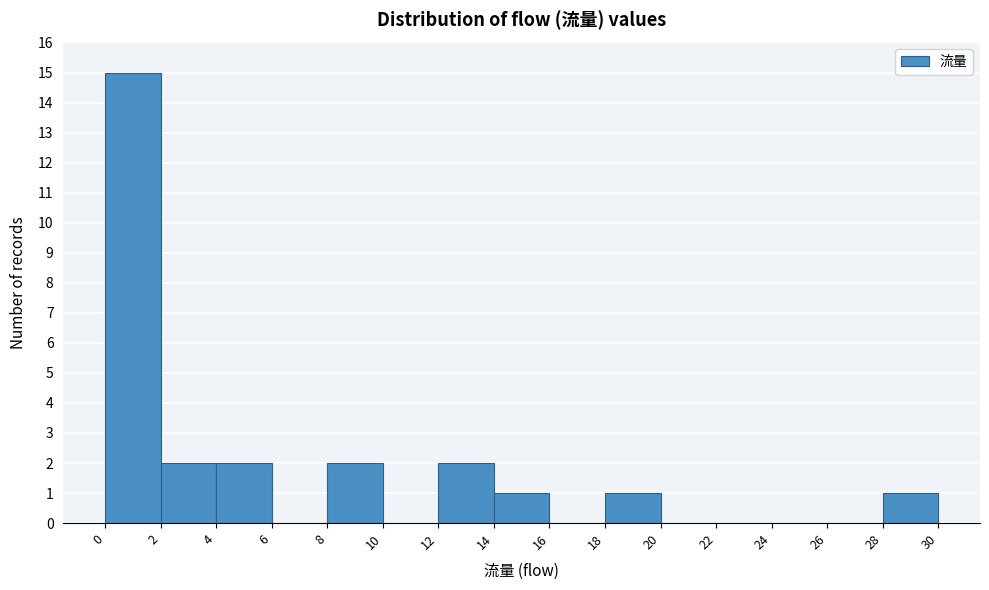

Over which range of the x-axis is the bar tallest?

0 to 2